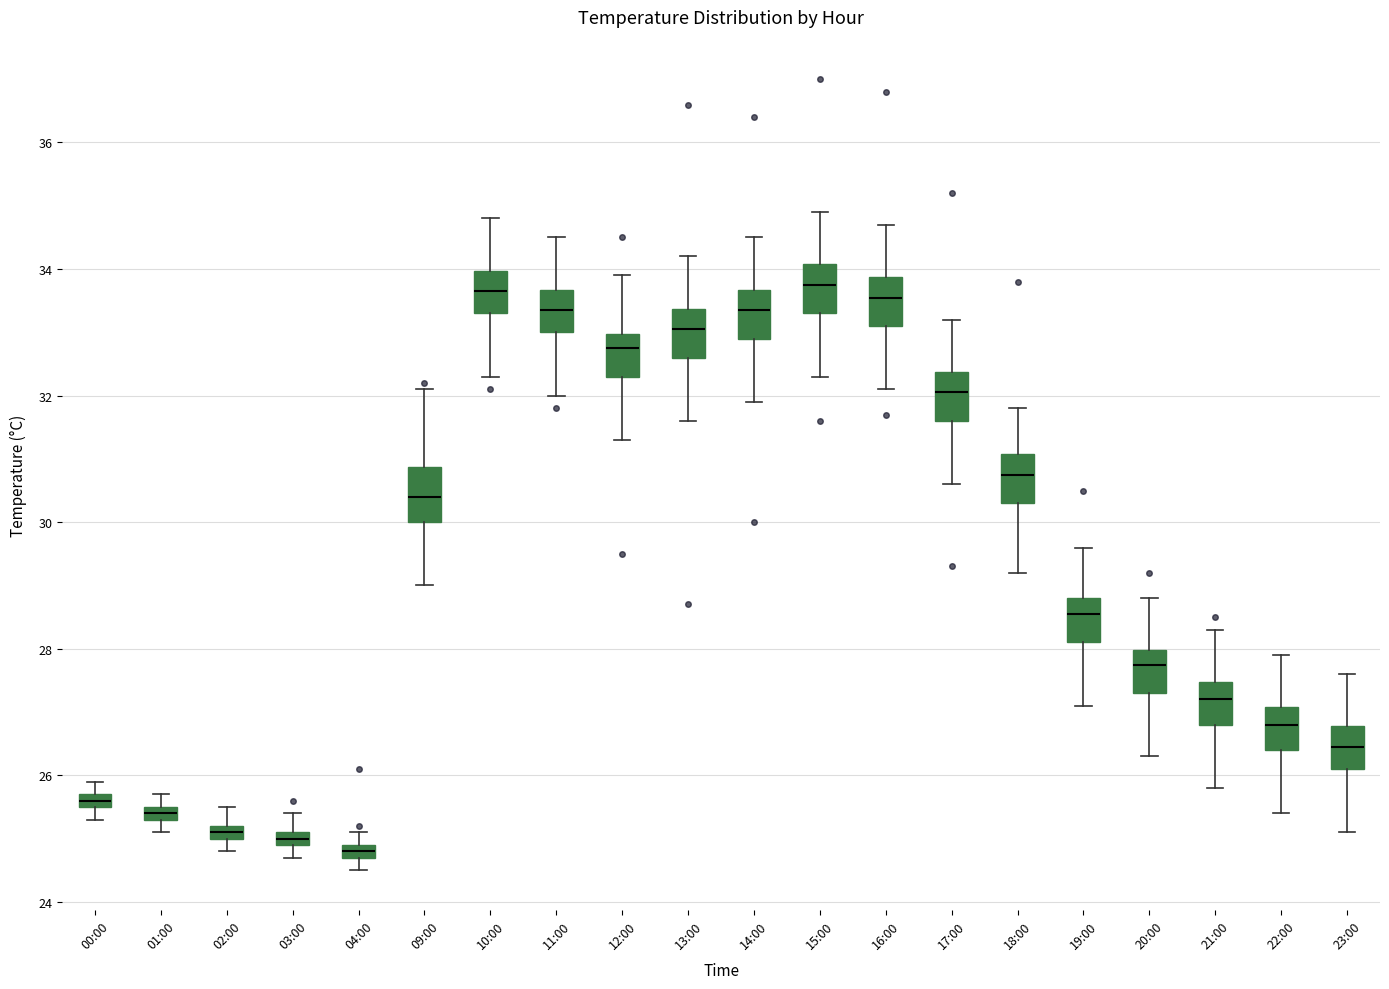

Where does the lower whisker of the box for 15:00 end on the y-axis? The values are not printed on the chart, so give them approximately, as read against the axis.

32.4